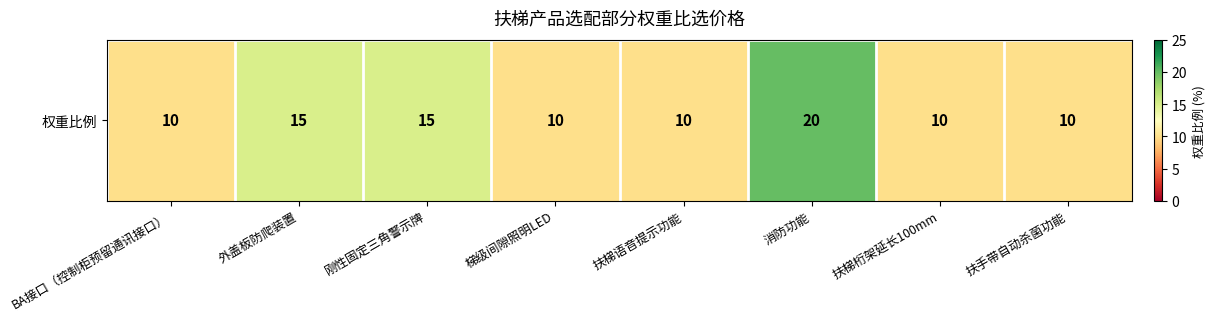

List the labels in order of value, largest first.

消防功能, 外盖板防爬装置, 刚性固定三角警示牌, BA接口（控制柜预留通讯接口）, 梯级间隙照明LED, 扶梯语音提示功能, 扶梯桁架延长100mm, 扶手带自动杀菌功能